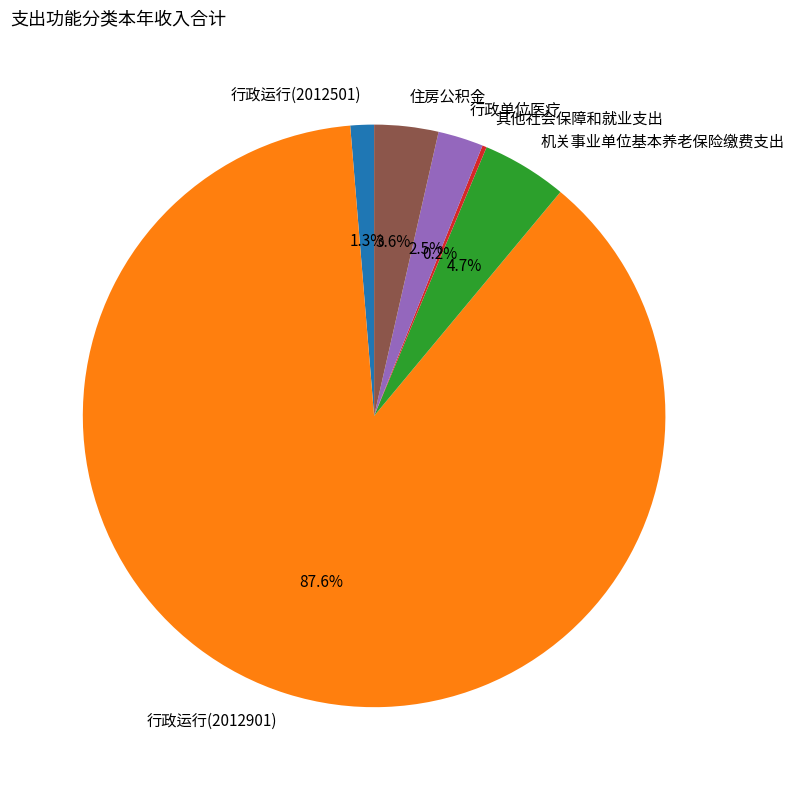

Which slice is the largest?

行政运行(2012901)